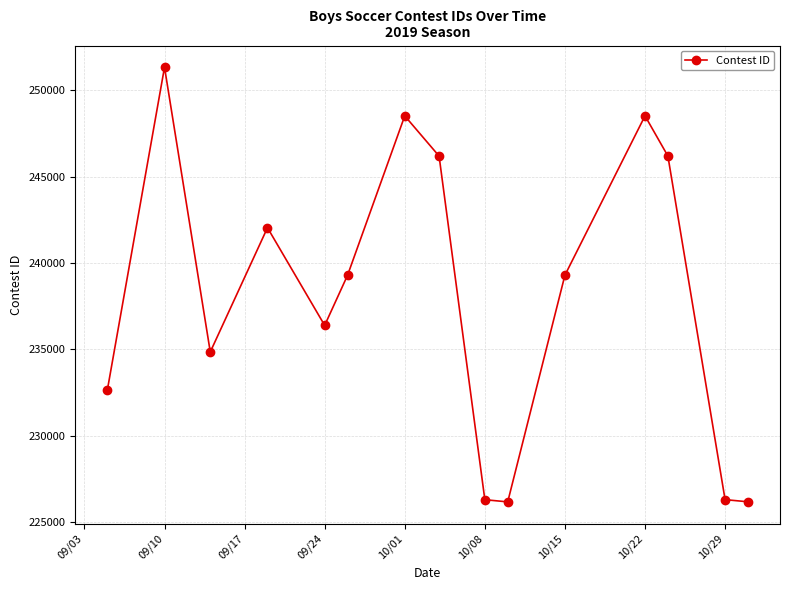

Count the number of data series in this chart.

1